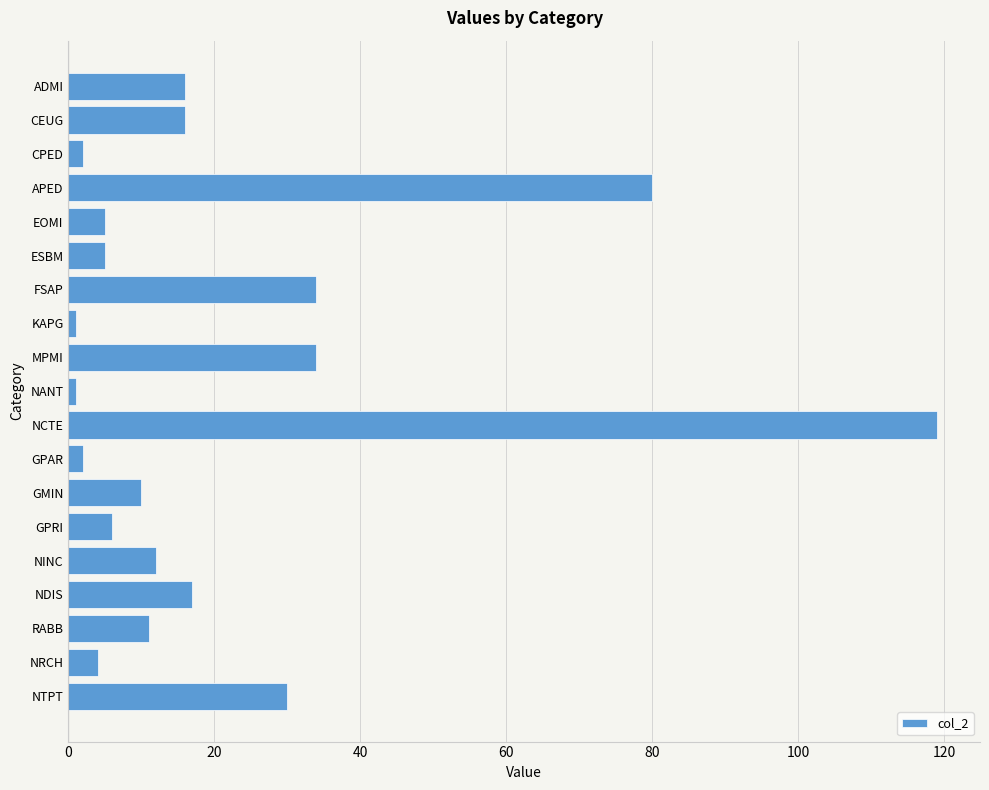

What position from the top is ESBM?

6